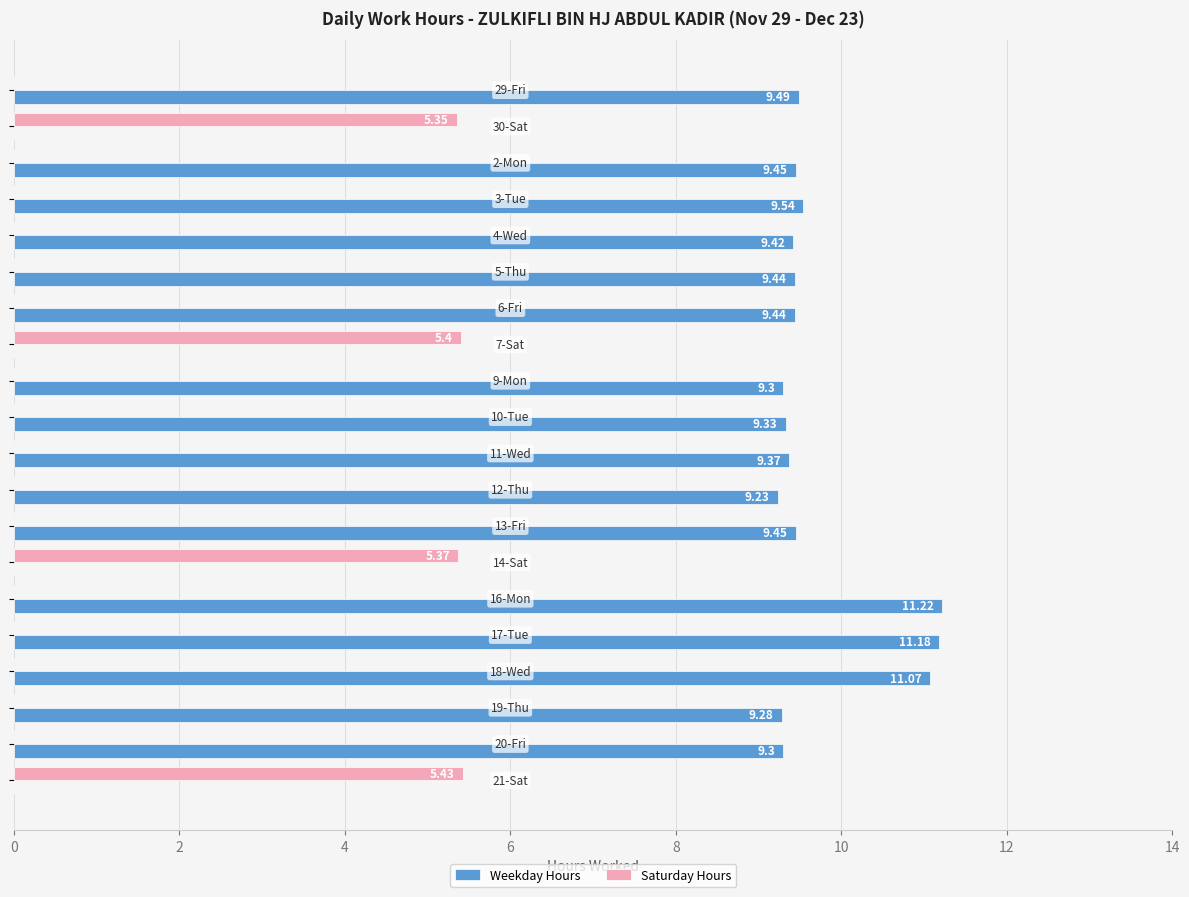

What is the sum of all Saturday Hours values?

21.6